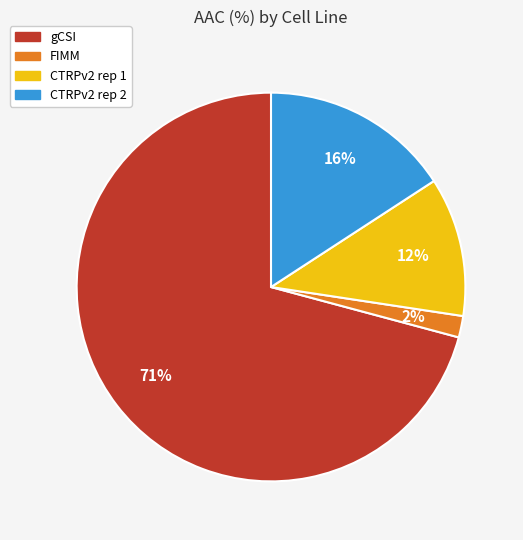

To the nearest percent, what is the average slice percentage?

25%